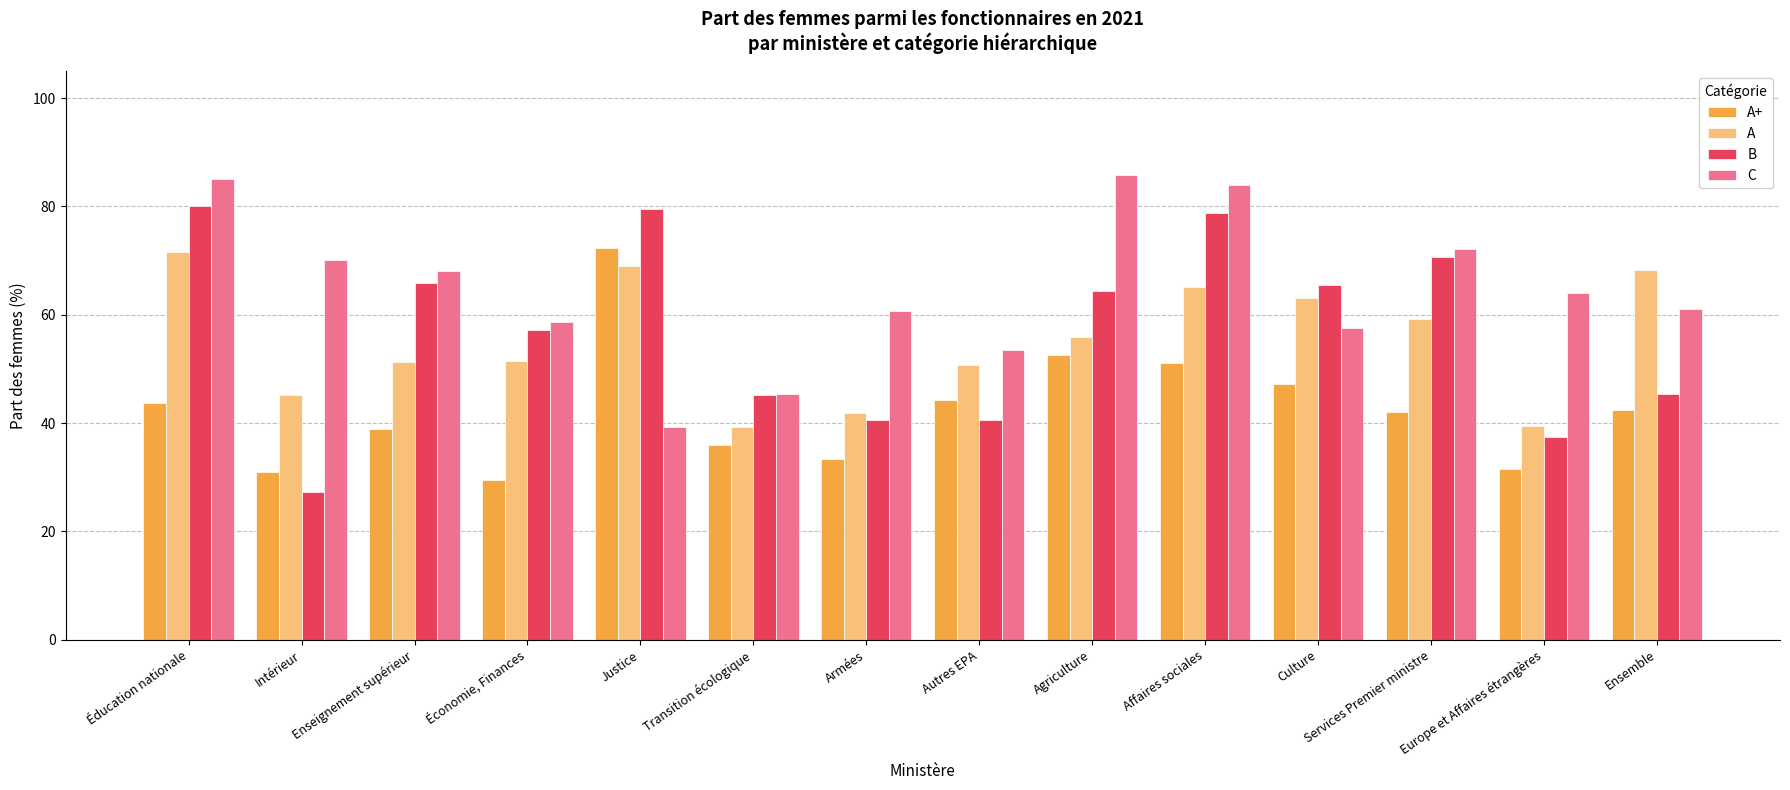

How many data points in C are less than 64?

7